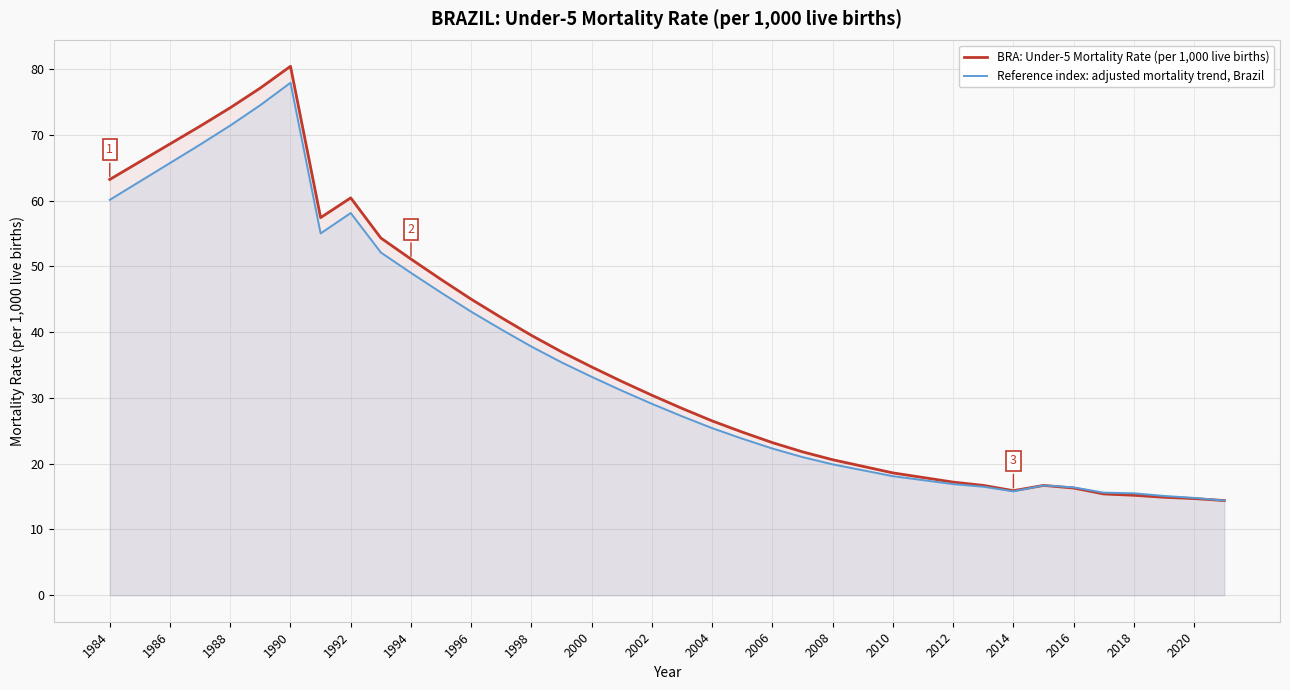

What is the total value across all series at 31?

33.4